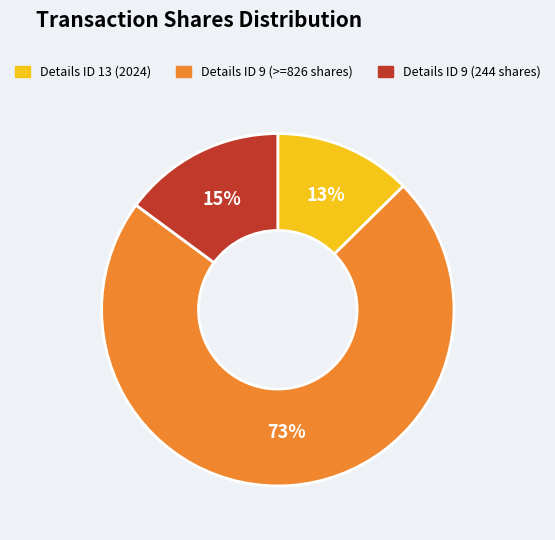

Is there a majority slice in this chart?

Yes